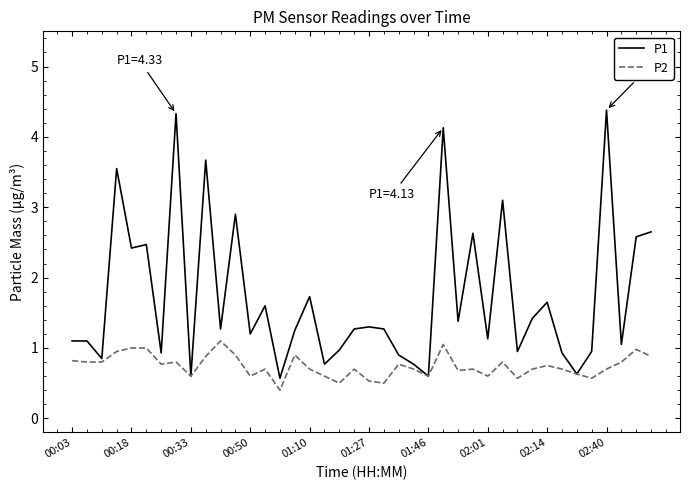

What is the maximum value for P2?

1.1